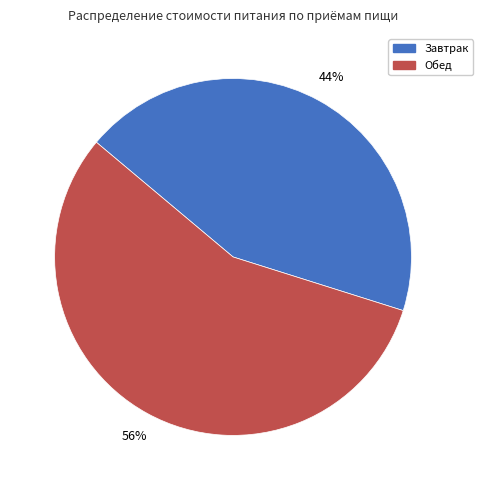

What is the majority slice?

Обед